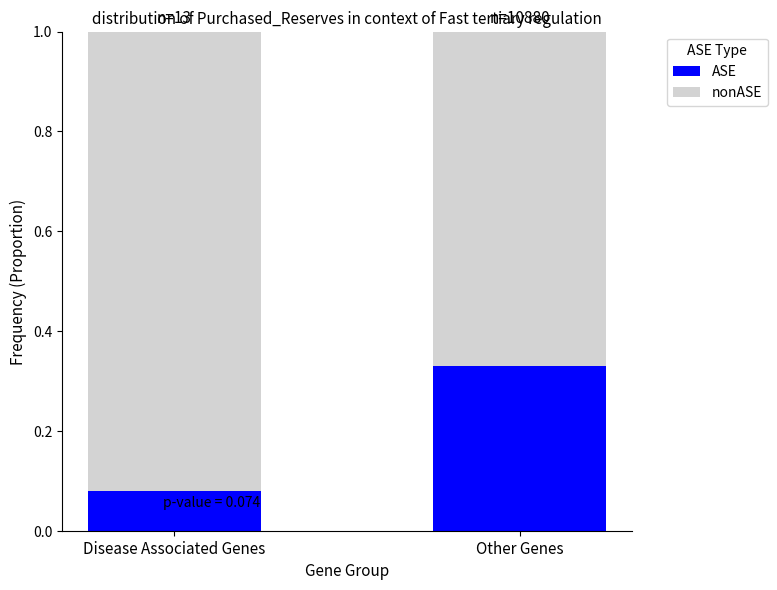

List the labels in order of ASE value, smallest first.

Disease Associated Genes, Other Genes